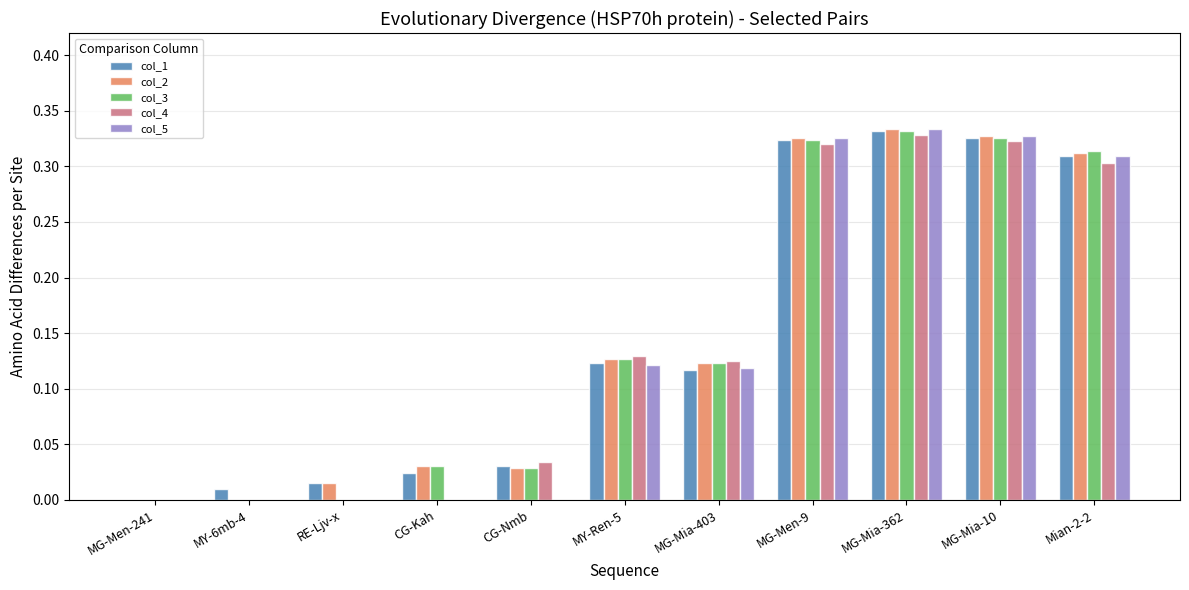

Is the value of col_5 at MG-Mia-403 greater than the value of col_4 at MG-Mia-10?

No